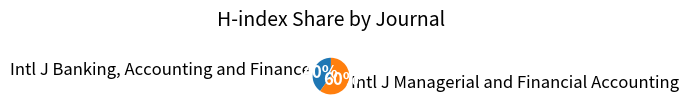

True or false: Intl J Banking, Accounting and Finance accounts for 48% of the total.

False